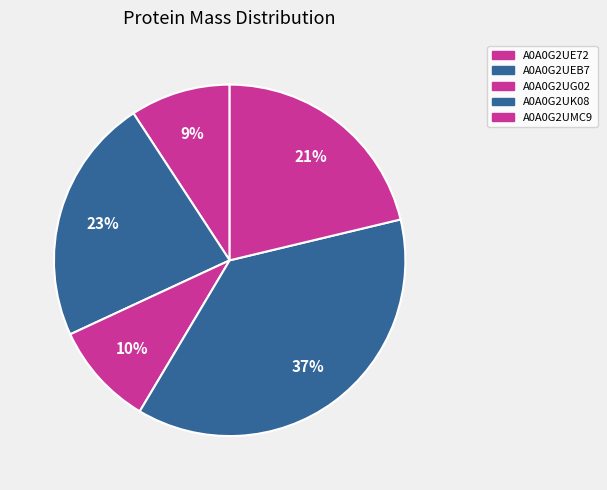

How many slices are in this pie chart?

5